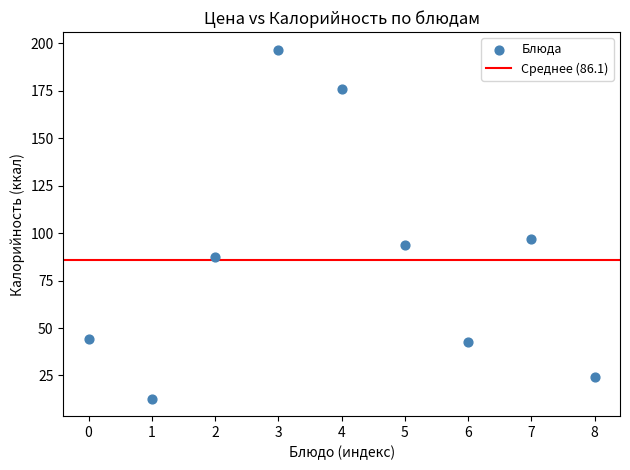

What is the average Y value?

86.1